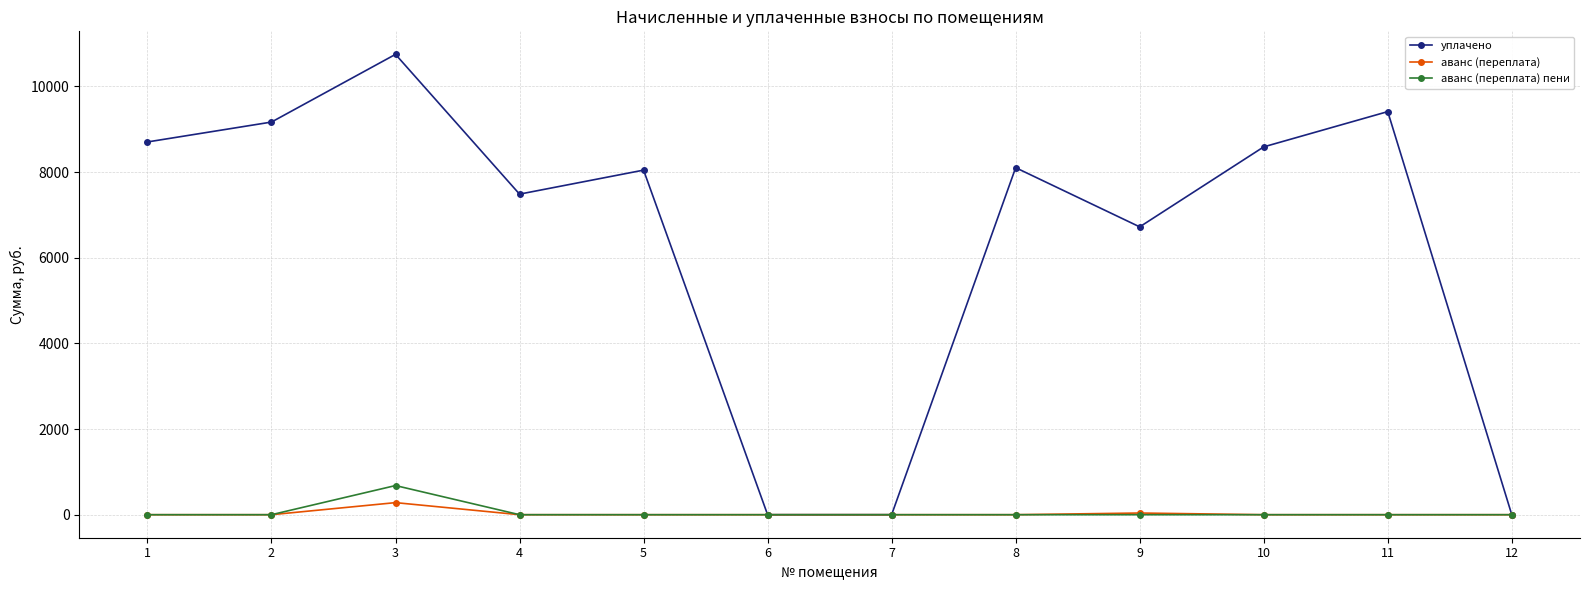

The value of аванс (переплата) at 4 is 0.0. True or false?

True